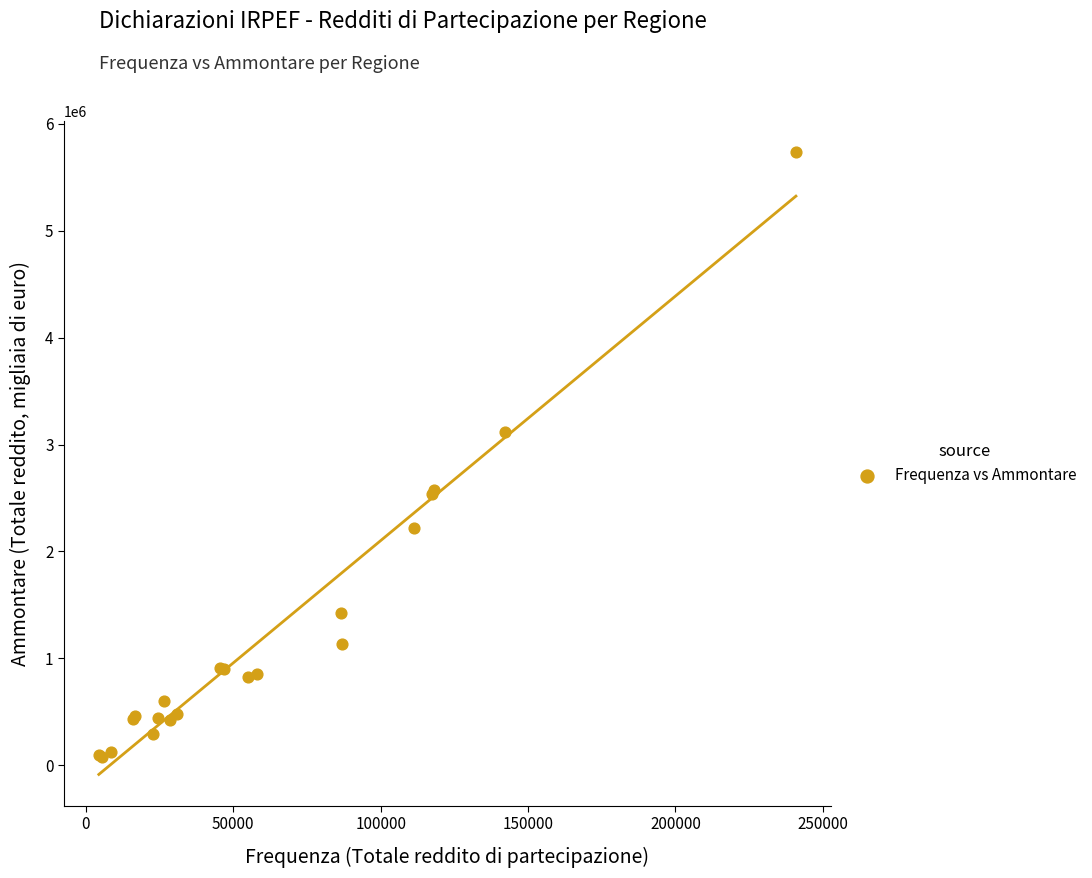

What Y value in the scatter plot is closest to 2903670?

3120944